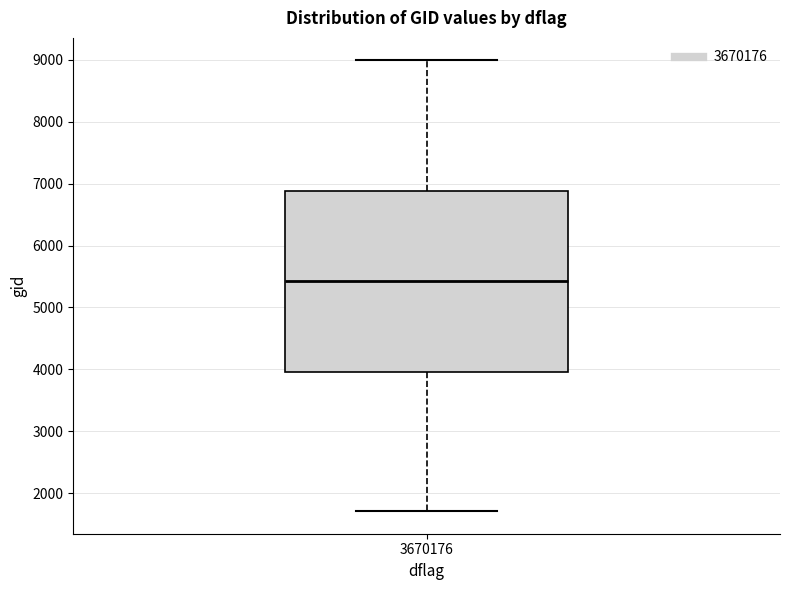

Read this box plot against the y-axis: the position of the median line, the range covered by the box, and the ends of both whiskers. The values are not printed on the chart, so give them approximately, as read against the axis.

median 5400, box 4000 to 6900, whiskers 1700 to 9000